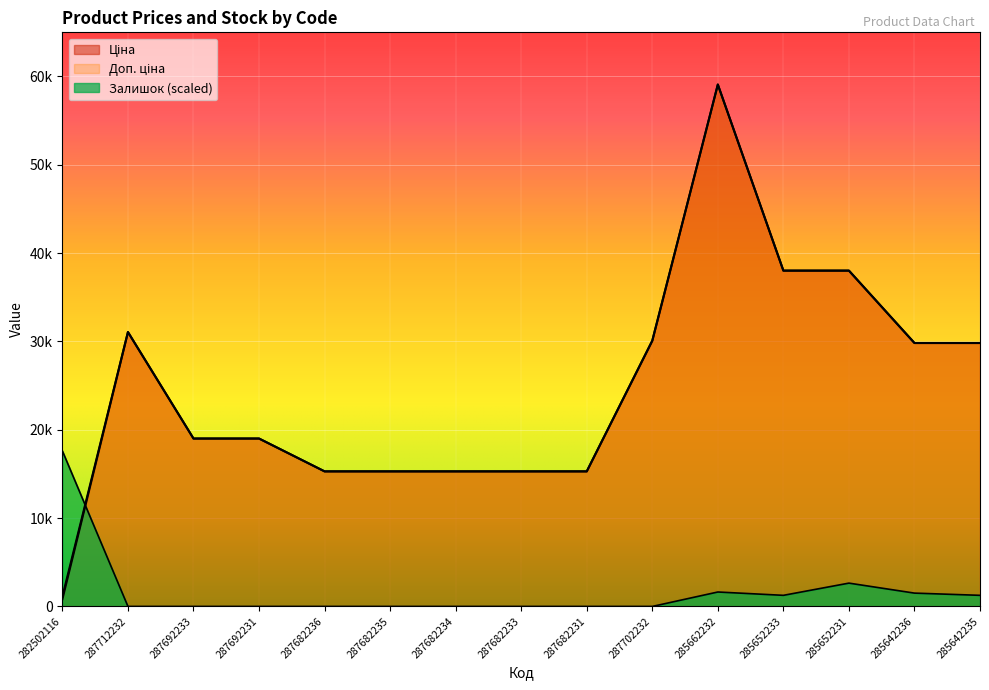

At how many categories does at least one series exceed 46578?

1